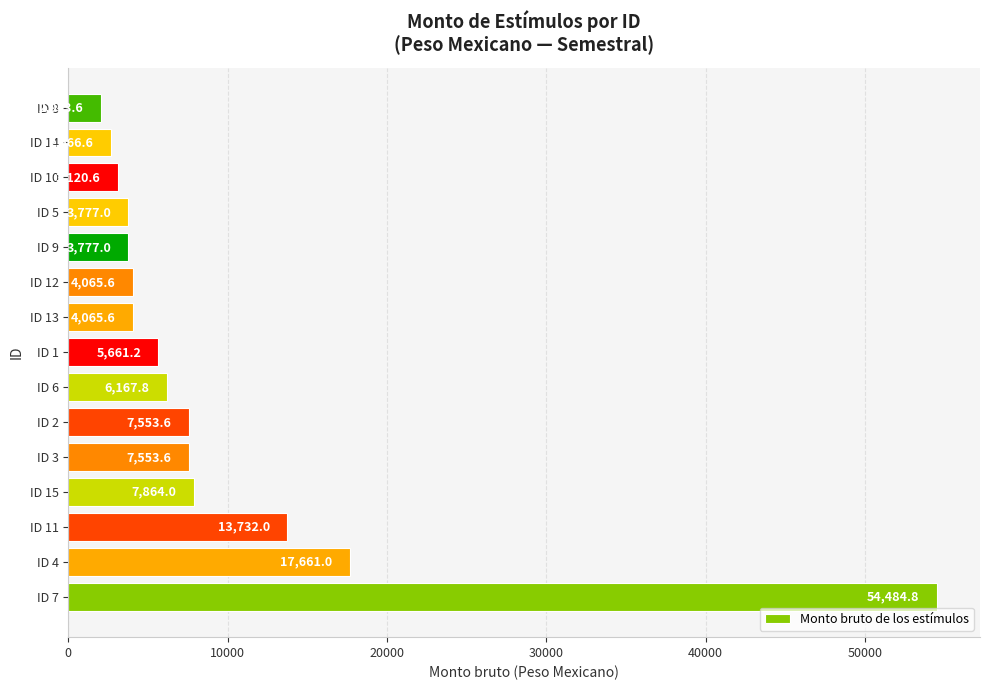

What is the minimum value shown in the chart?

2053.6